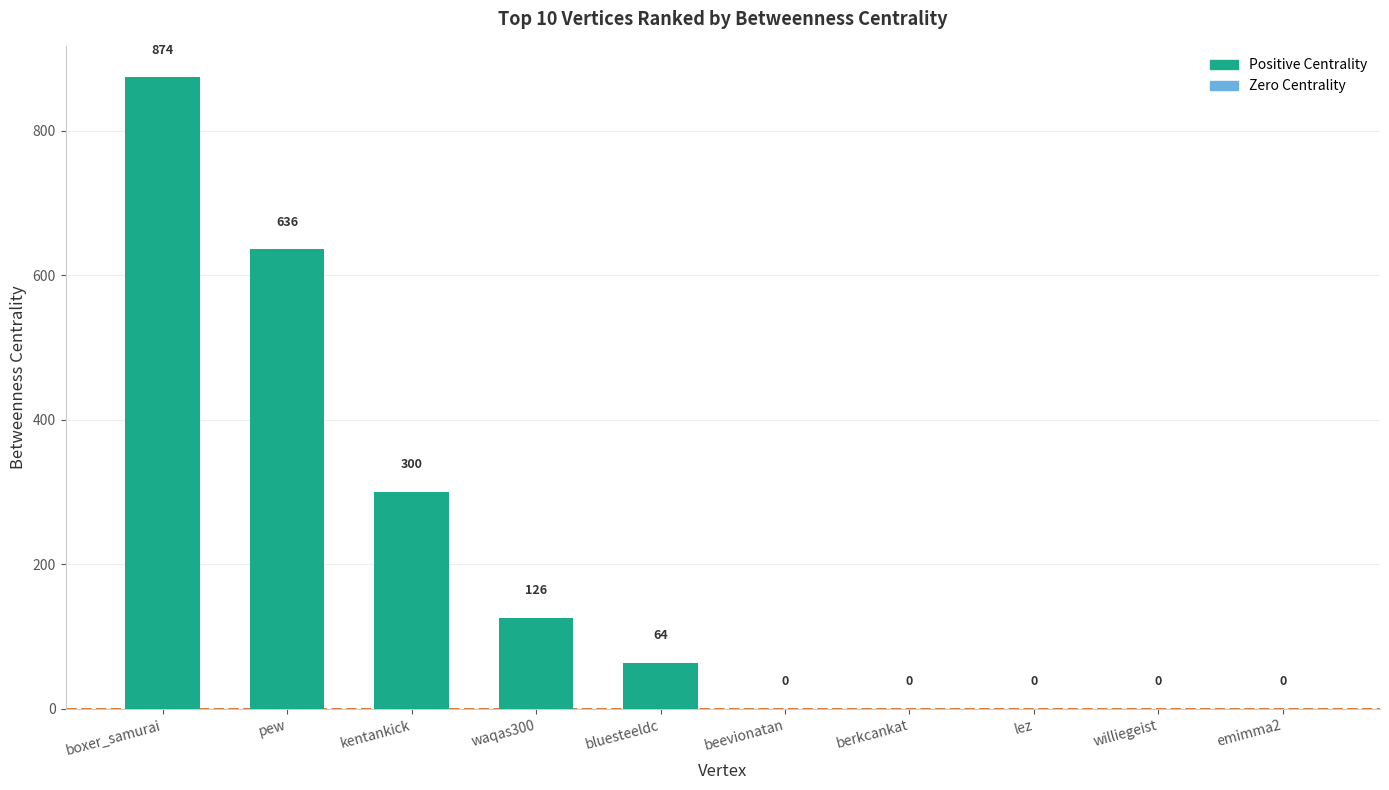

What is the greatest value displayed?

874